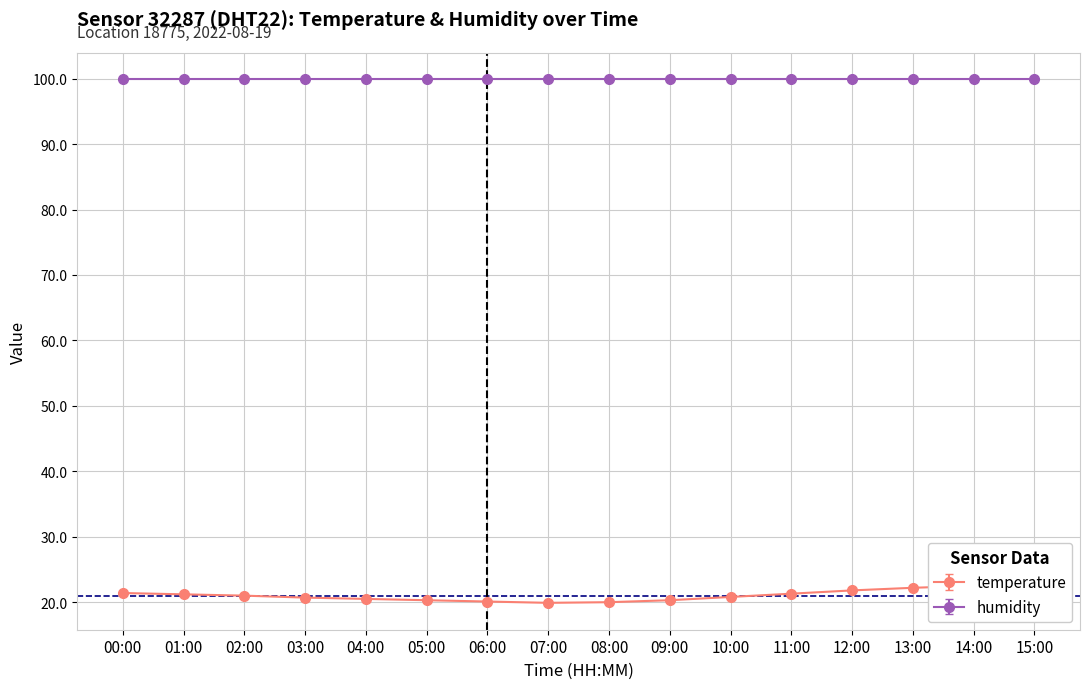

Rank the categories by value from lowest to highest.

07:00, 08:00, 06:00, 05:00, 09:00, 04:00, 03:00, 10:00, 02:00, 01:00, 11:00, 00:00, 12:00, 13:00, 15:00, 14:00